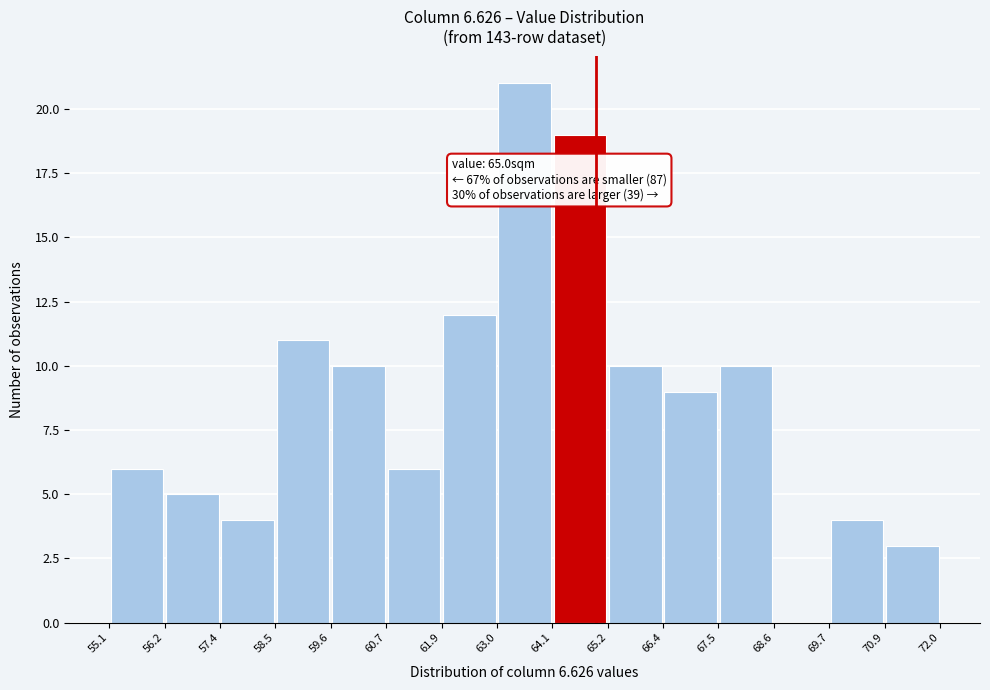

Over which range of the x-axis is the bar tallest?

63.0 to 64.1